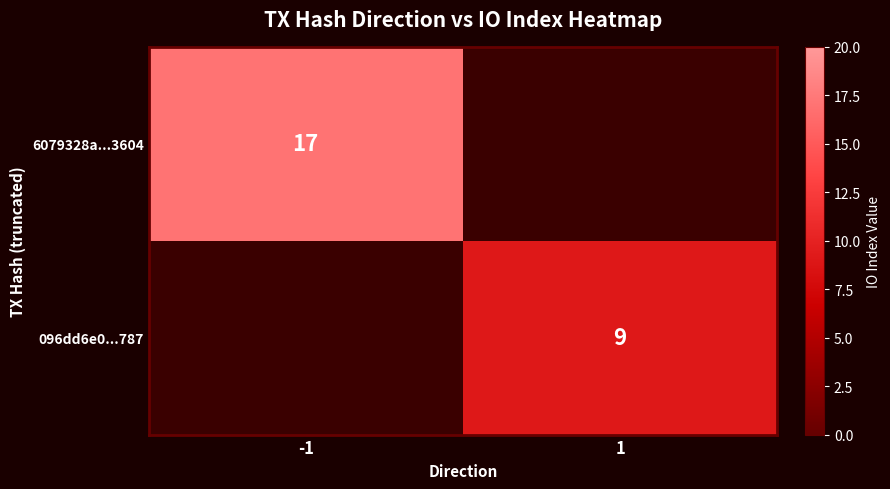

How many series are shown in this chart?

2